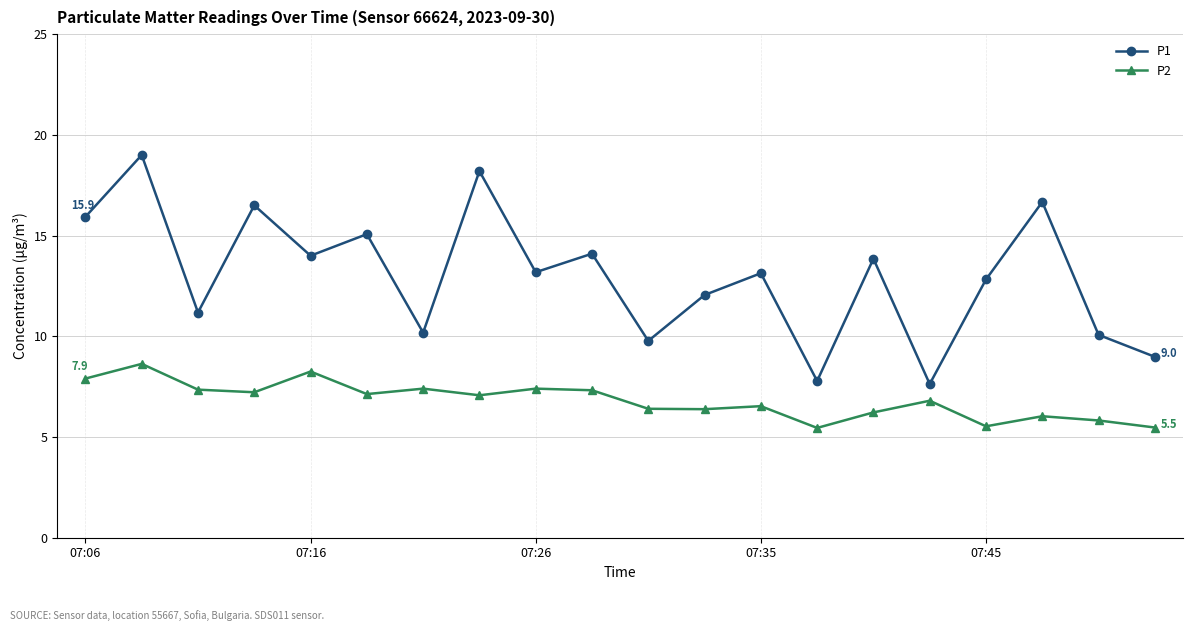

What is the highest value of the P2 series?

8.6